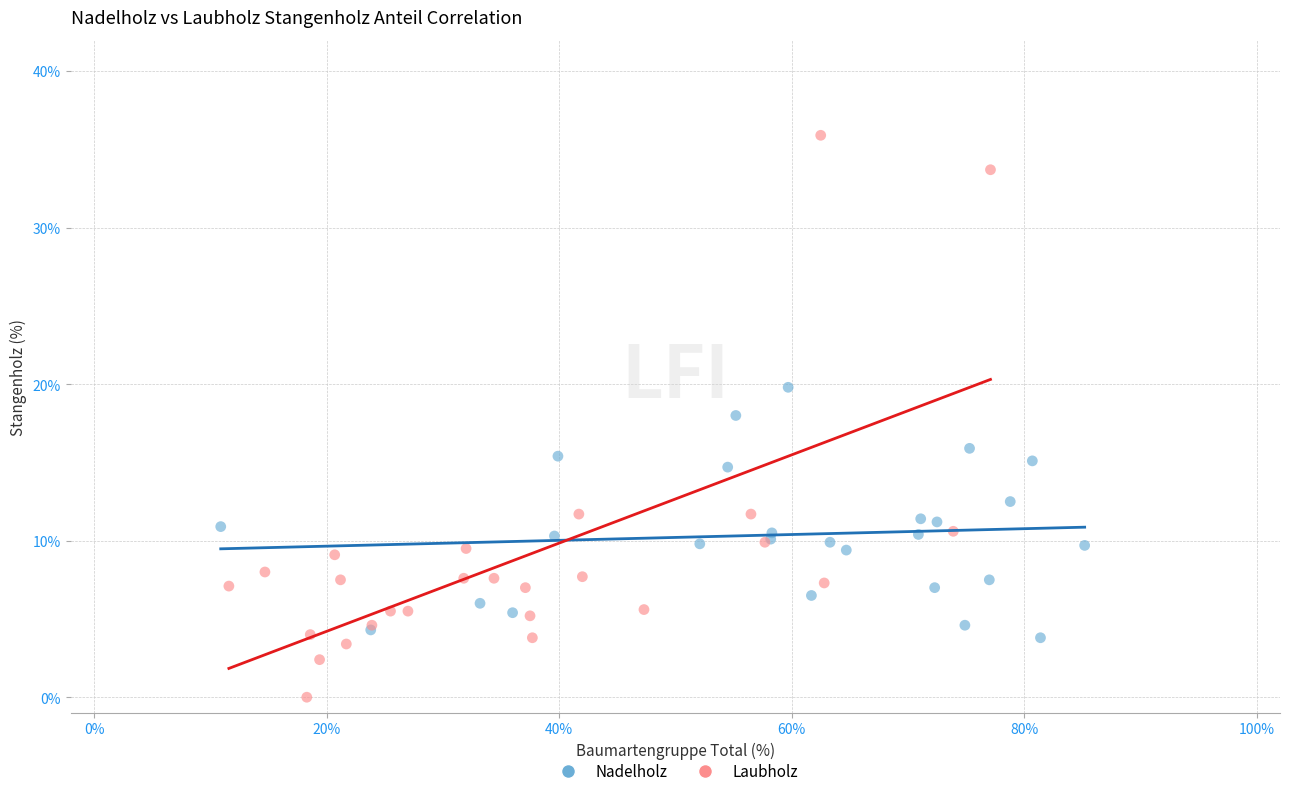

Which series reaches the minimum Y coordinate?

Laubholz